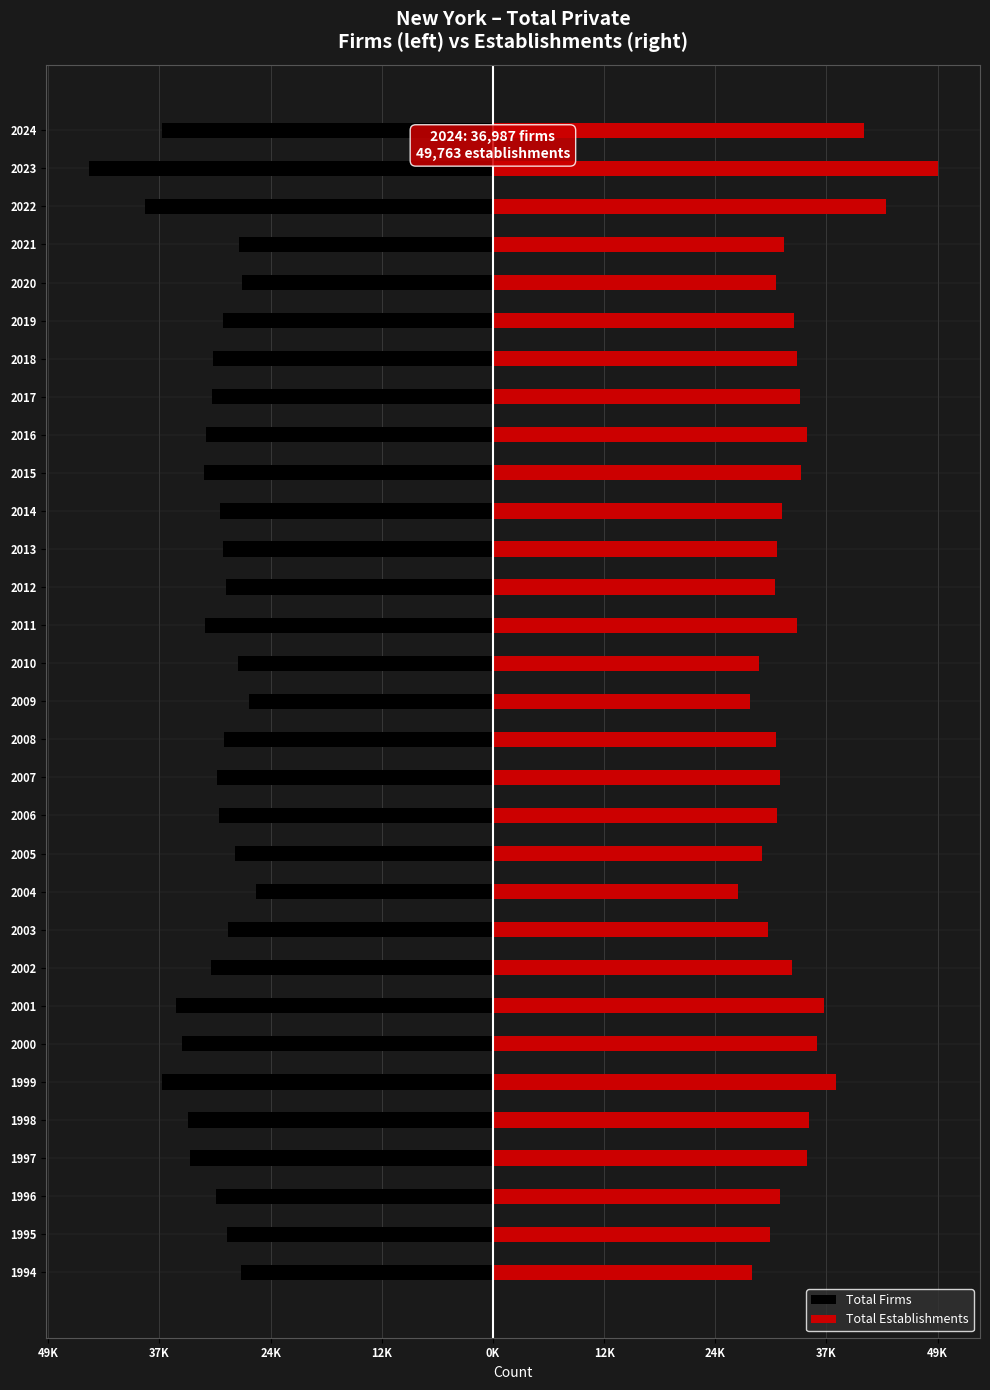

What is the average value of the Total Firms series?

-31814